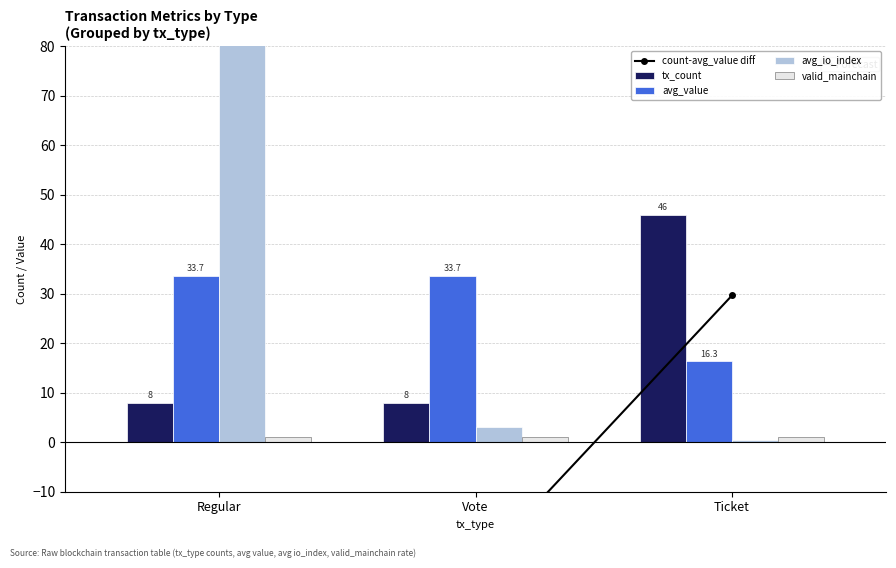

Reading left to right, extract all data points from this chart.

count-avg_value diff: Regular=-25.7	Vote=-25.7	Ticket=29.7
tx_count: Regular=8.0	Vote=8.0	Ticket=46.0
avg_value: Regular=33.7	Vote=33.7	Ticket=16.3
avg_io_index: Regular=96.2	Vote=3.0	Ticket=0.5
valid_mainchain: Regular=1.0	Vote=1.0	Ticket=1.0